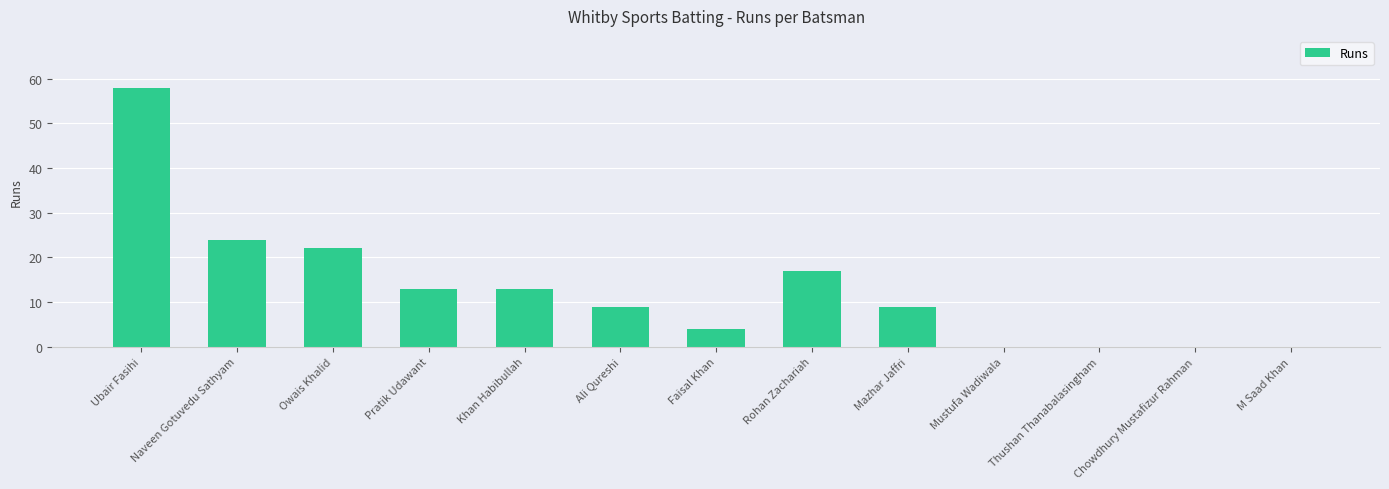

True or false: the data shows 13 at Naveen Gotuvedu Sathyam.

False